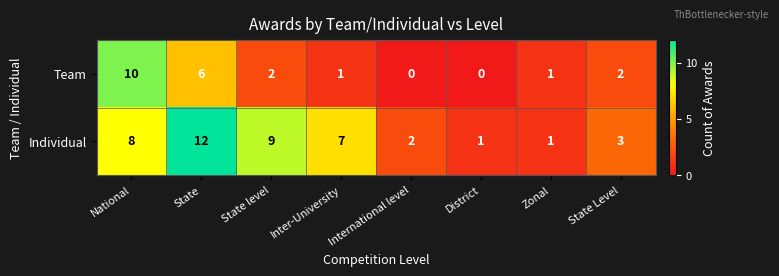

At District, list the series in order from largest to smallest.

Individual, Team